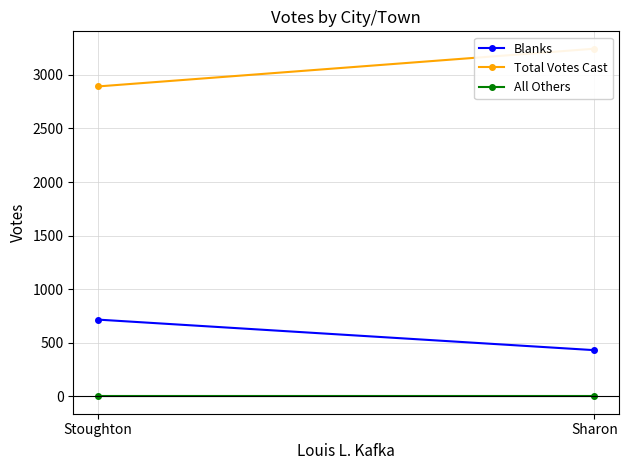

What is the average value of the Blanks series?

574